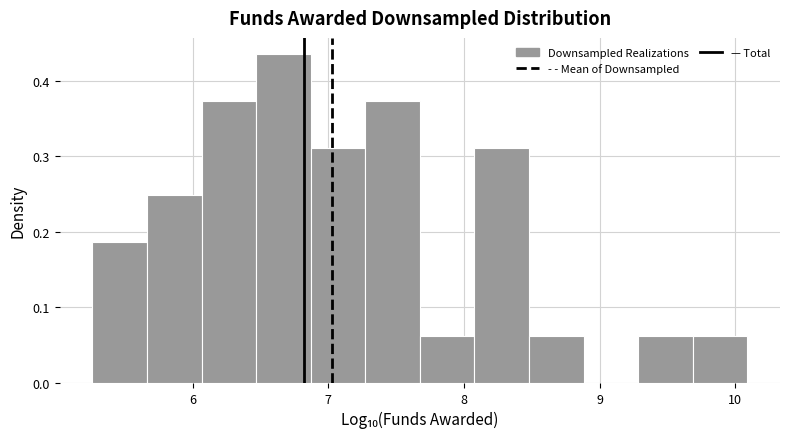

Which range on the x-axis has the tallest bar?

6.5 to 6.9